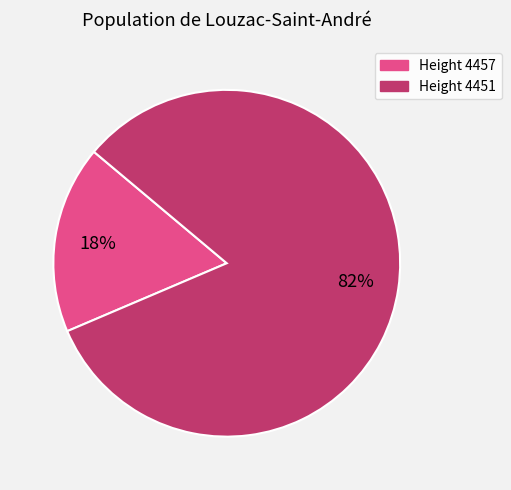

Is there any slice that represents more than half of the pie?

Yes